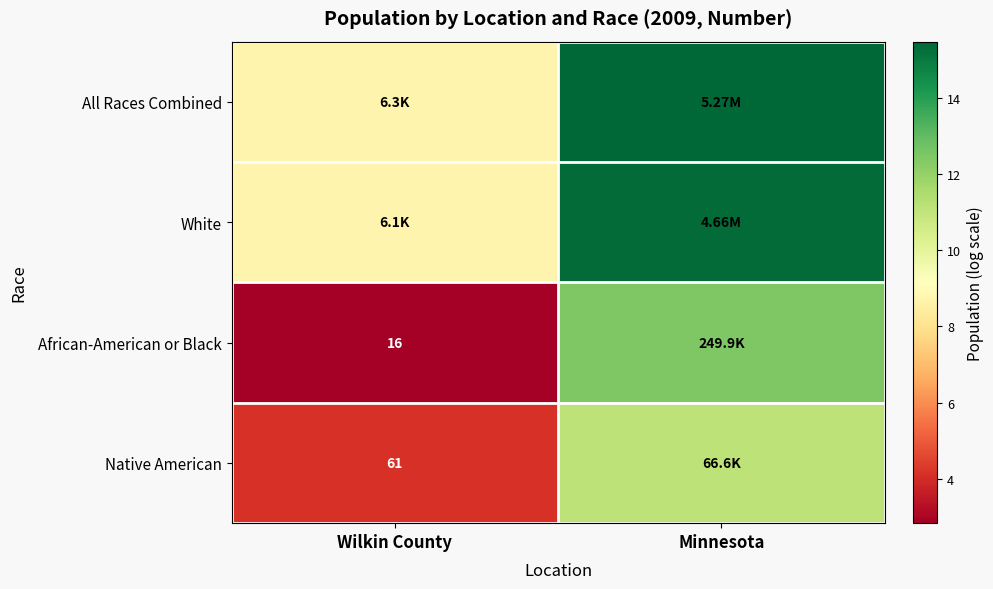

What is the sum of all African-American or Black values?

15.3